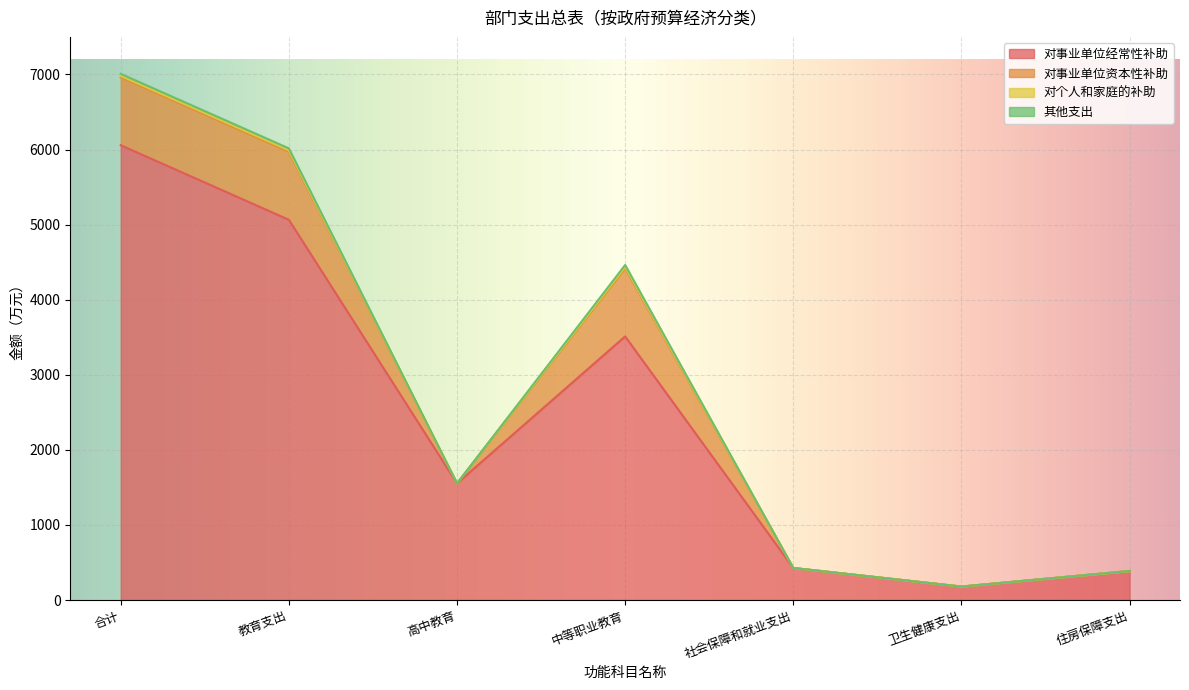

What are all the series names shown in the legend?

对事业单位经常性补助, 对事业单位资本性补助, 对个人和家庭的补助, 其他支出